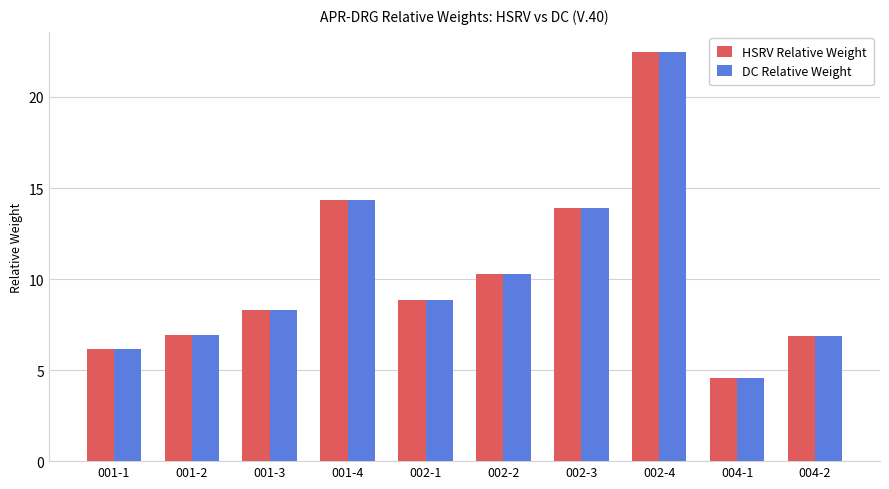

At which category is the sum across all series the highest?

002-4